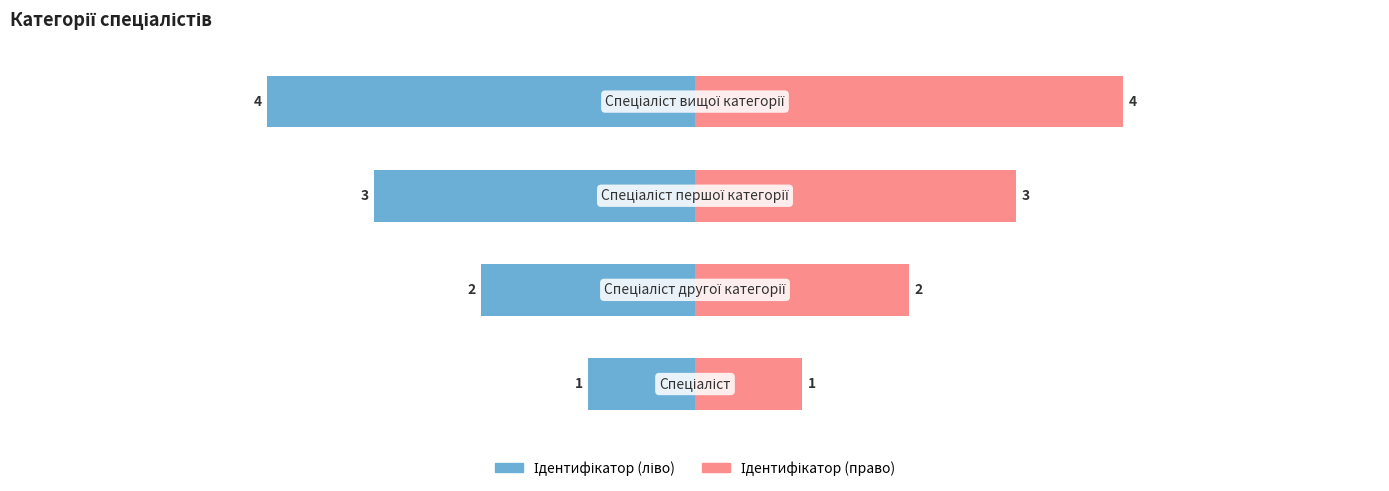

How many bars are there in each group?

2